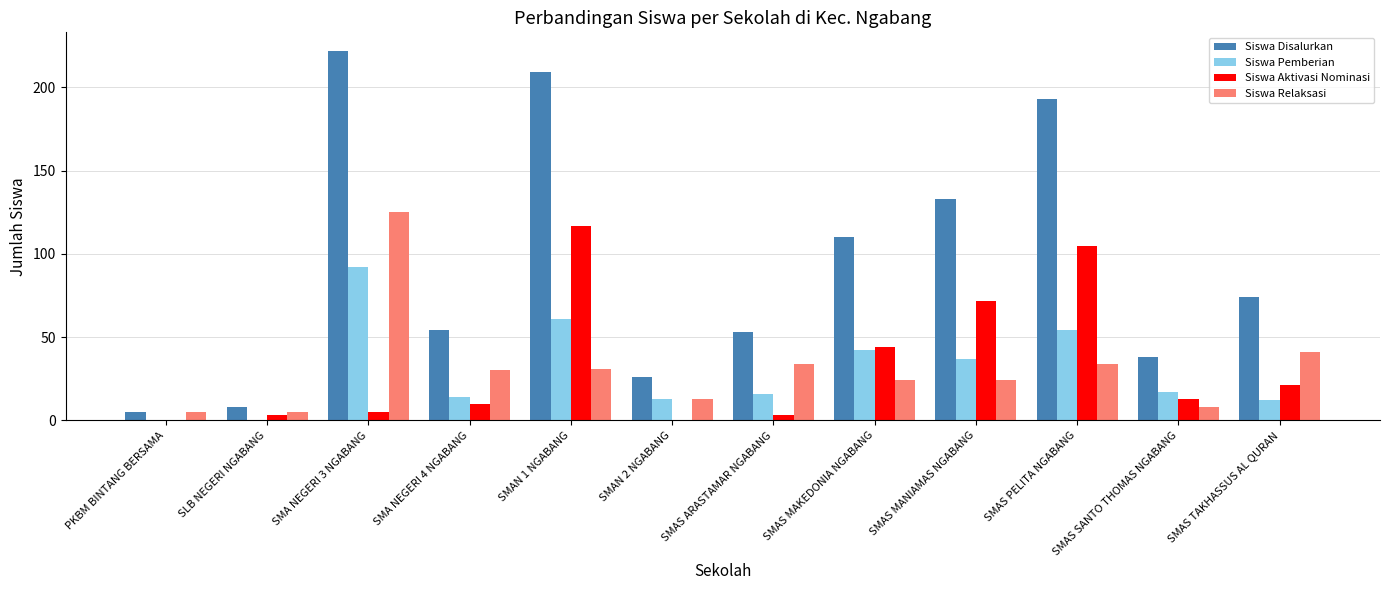

Which series has the largest range (max minus min)?

Siswa Disalurkan